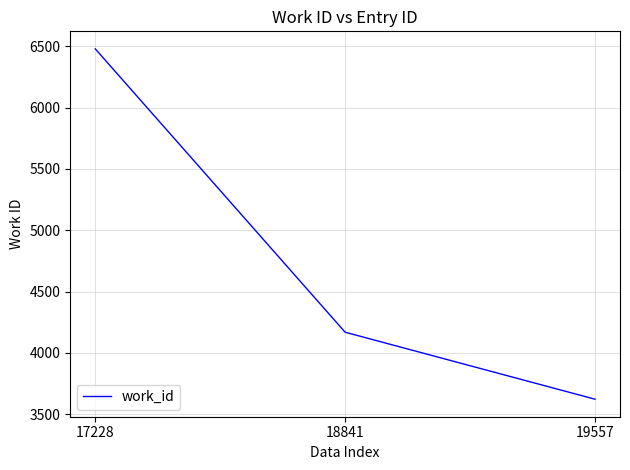

The chart shows a value of 820 at 19557. True or false?

False